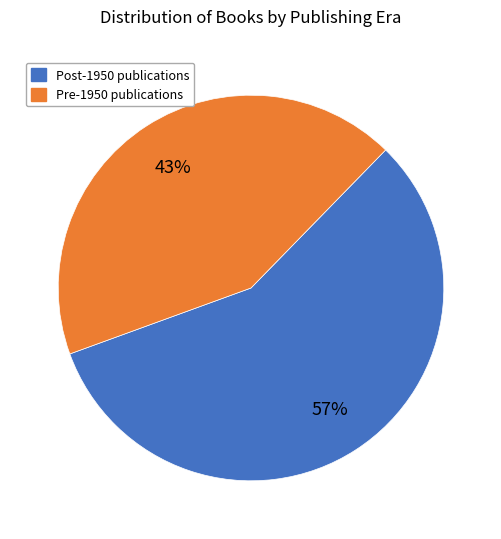

To the nearest percent, what is the average slice percentage?

50%